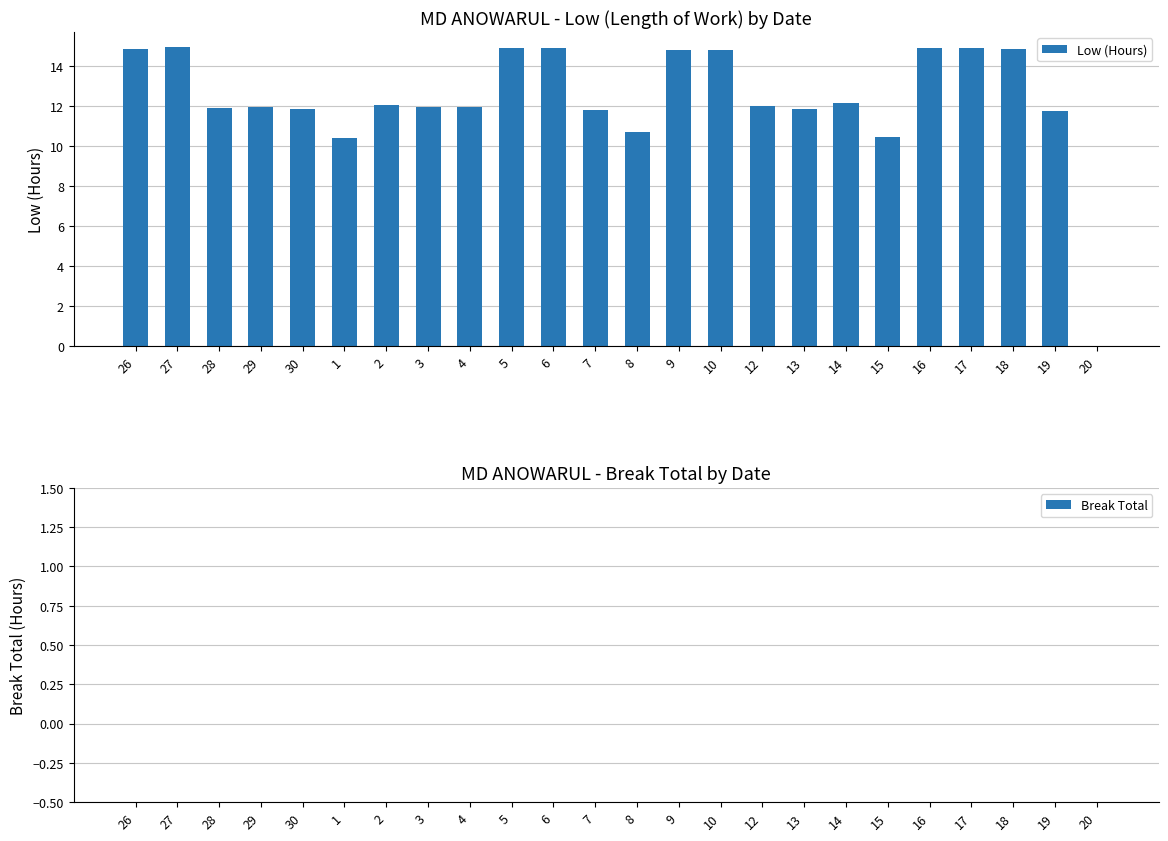

How many categories are shown in the chart?

24